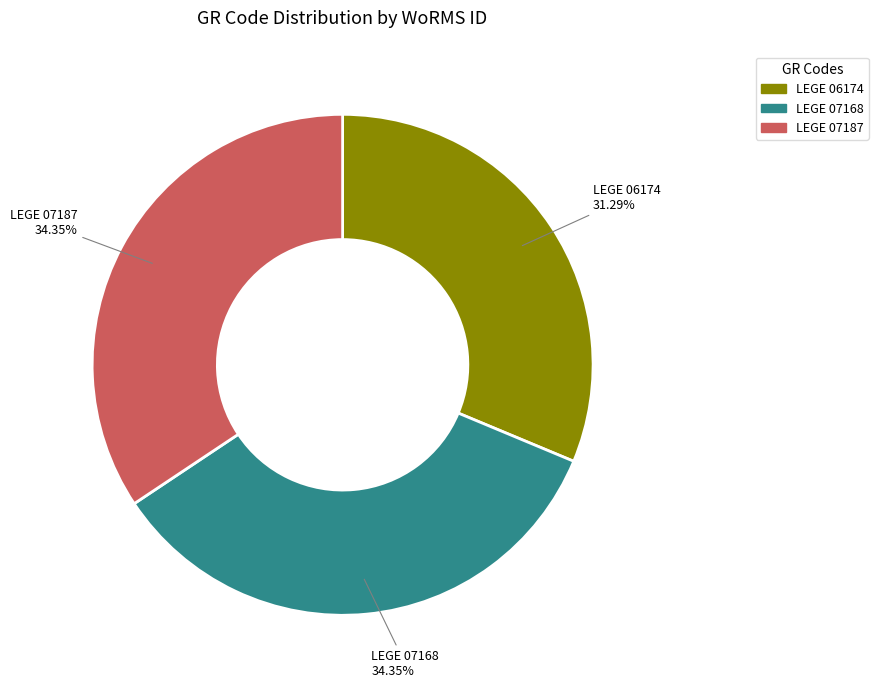

To the nearest percent, what portion does LEGE 06174 represent?

31%